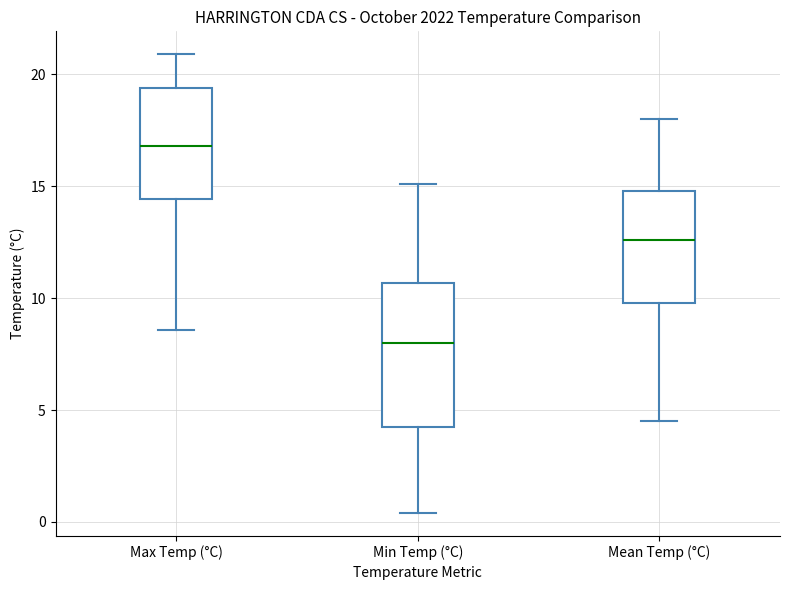

Comparing the boxes themselves (not the whiskers), which one is the tallest?

Min Temp (°C)